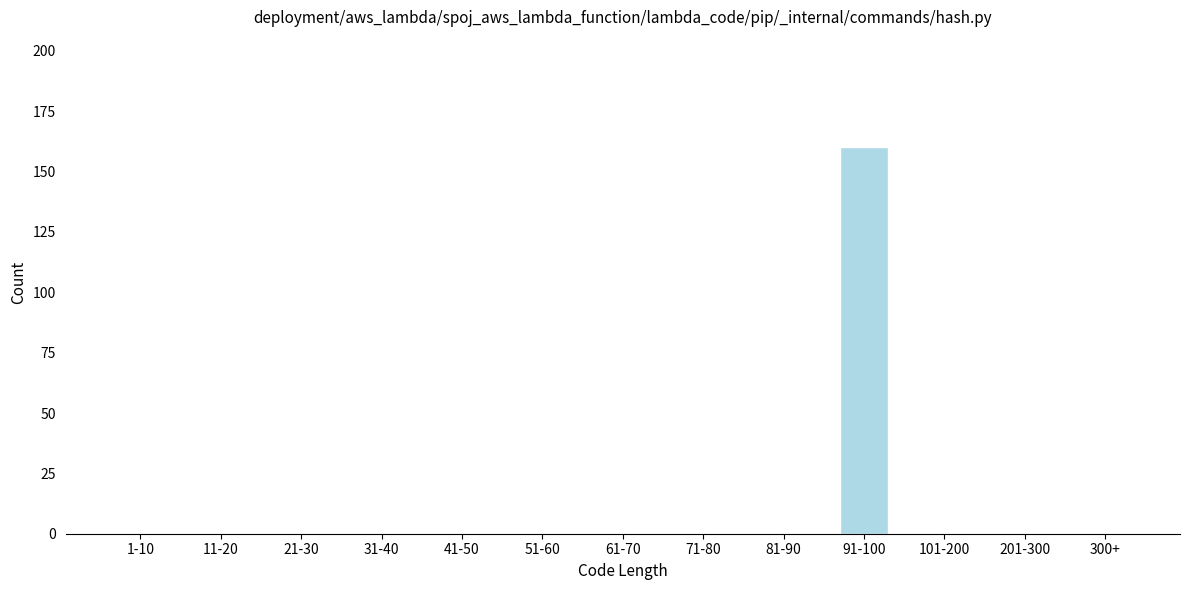

Reading left to right, list all the values displayed in this chart.

1-10=0	11-20=0	21-30=0	31-40=0	41-50=0	51-60=0	61-70=0	71-80=0	81-90=0	91-100=160	101-200=0	201-300=0	300+=0